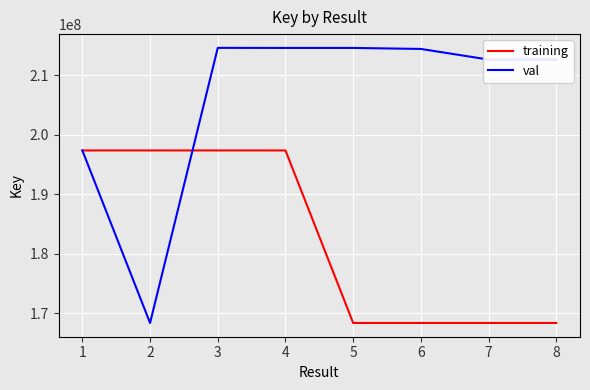

True or false: val has more than 2 interior local peaks.

False